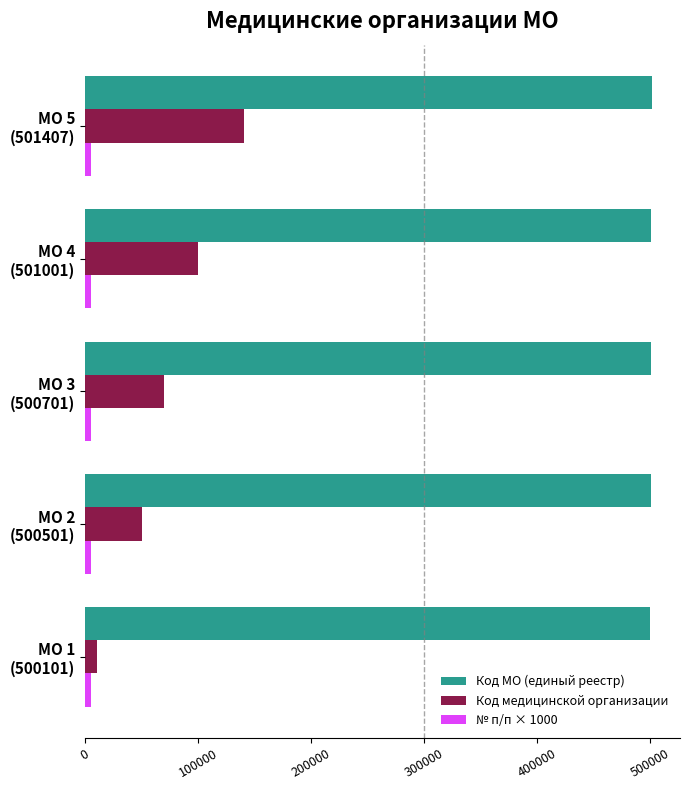

What is the minimum value for Код МО (единый реестр)?

500101